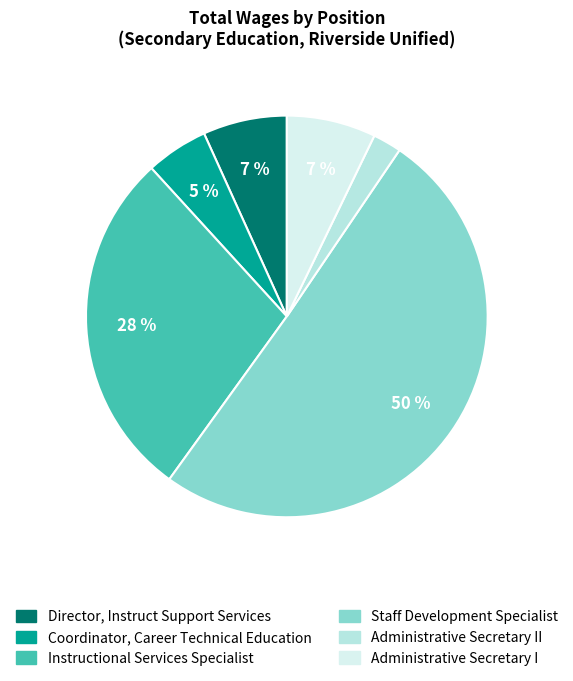

How many slices are in this pie chart?

6